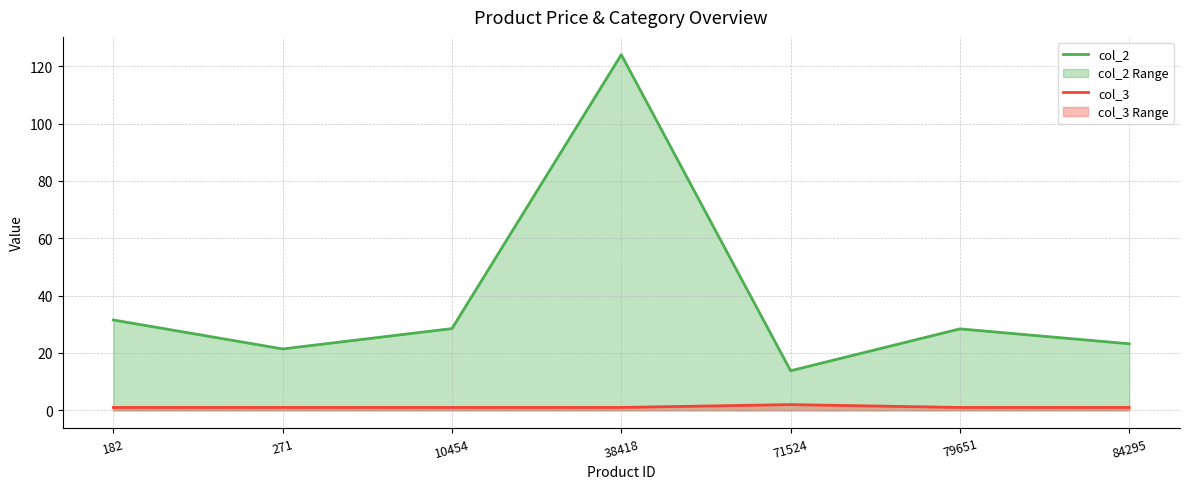

Which category has the highest value in the col_2 series?

38418